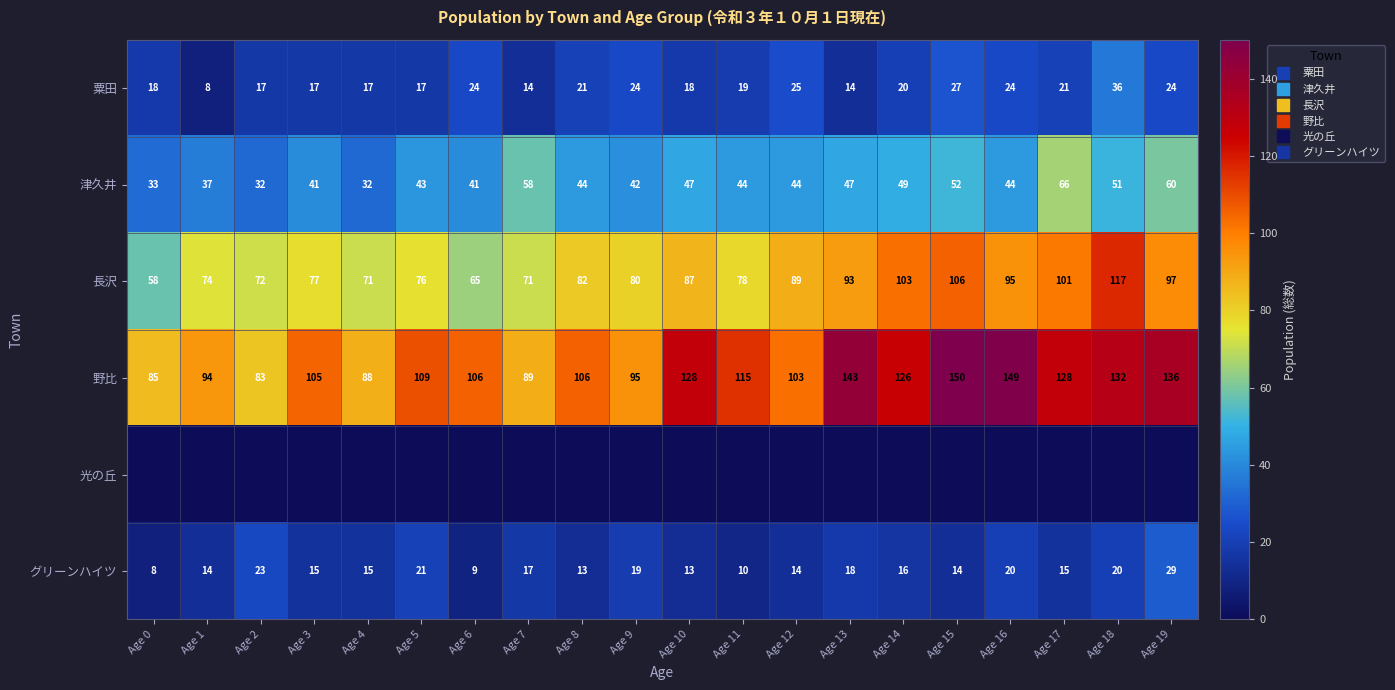

What is the total value across all series at Age 4?

223